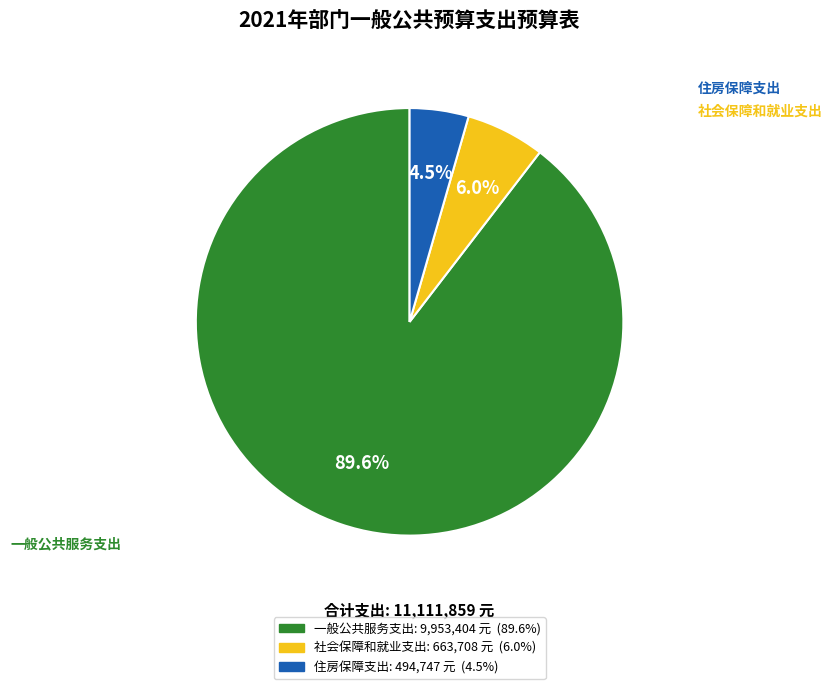

Which category has the biggest portion of the pie?

一般公共服务支出